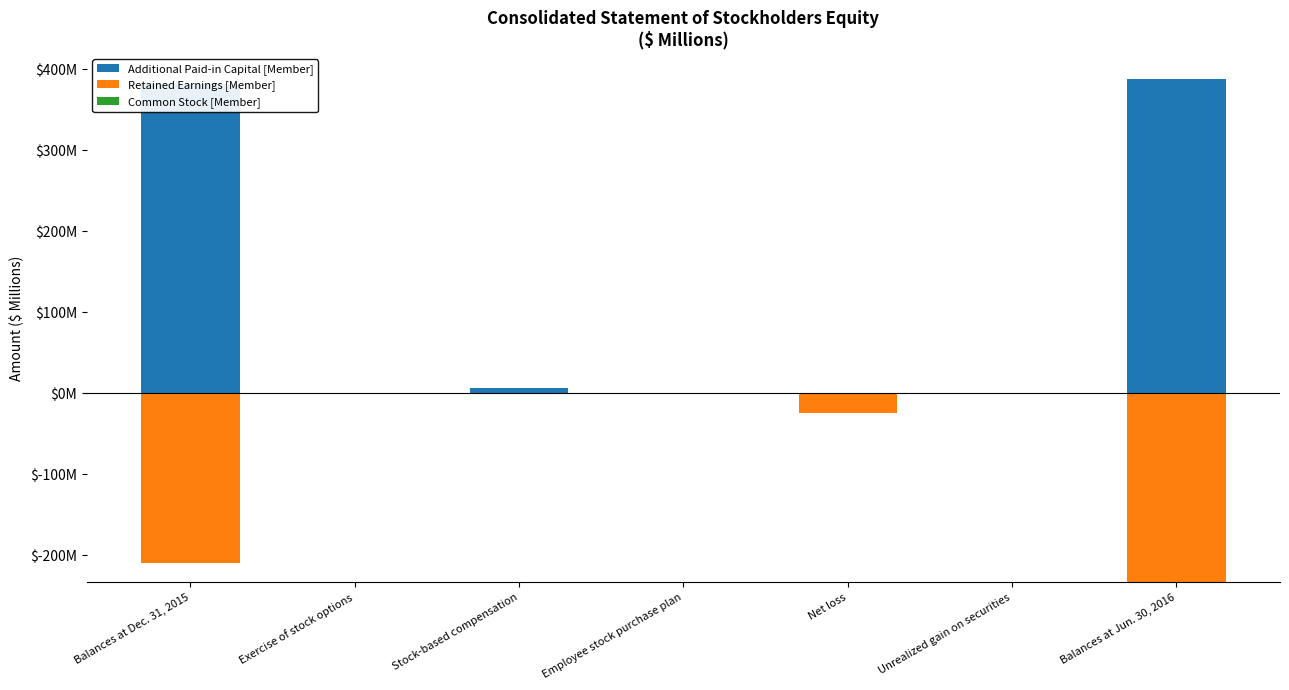

Is the value of Additional Paid-in Capital [Member] at Exercise of stock options greater than the value of Retained Earnings [Member] at Stock-based compensation?

Yes